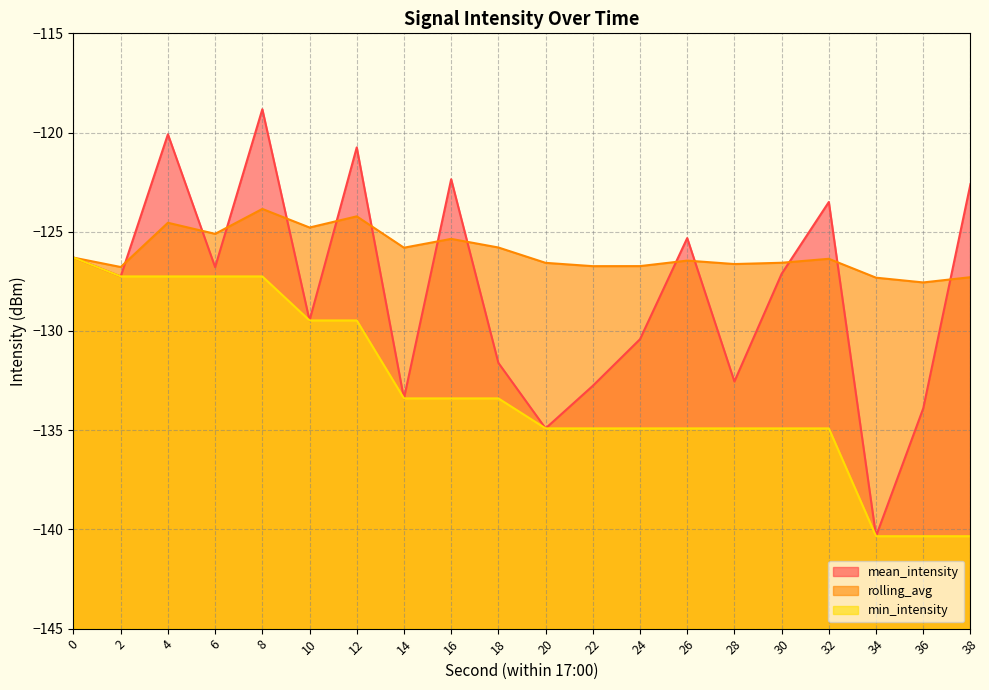

Reading left to right, what are all the values shown in this chart?

mean_intensity: 0=-126.3	2=-127.3	4=-120.1	6=-126.8	8=-118.8	10=-129.5	12=-120.7	14=-133.4	16=-122.4	18=-131.6	20=-134.9	22=-132.8	24=-130.4	26=-125.3	28=-132.5	30=-127.1	32=-123.5	34=-140.3	36=-133.9	38=-122.6
rolling_avg: 0=-126.3	2=-126.8	4=-124.5	6=-125.1	8=-123.8	10=-124.8	12=-124.2	14=-125.8	16=-125.4	18=-125.8	20=-126.6	22=-126.7	24=-126.7	26=-126.5	28=-126.6	30=-126.6	32=-126.4	34=-127.3	36=-127.6	38=-127.3
min_intensity: 0=-126.3	2=-127.3	4=-127.3	6=-127.3	8=-127.3	10=-129.5	12=-129.5	14=-133.4	16=-133.4	18=-133.4	20=-134.9	22=-134.9	24=-134.9	26=-134.9	28=-134.9	30=-134.9	32=-134.9	34=-140.3	36=-140.3	38=-140.3